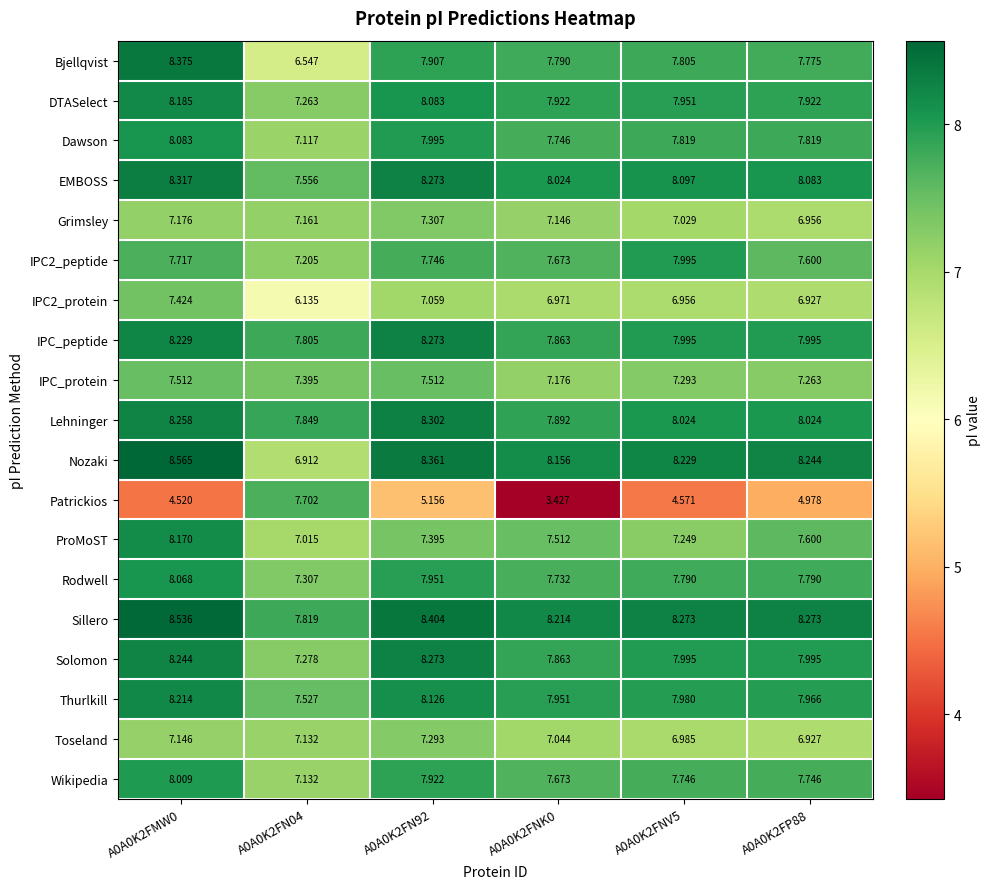

Between A0A0K2FNK0 and A0A0K2FP88, which series saw the biggest shift?

Patrickios